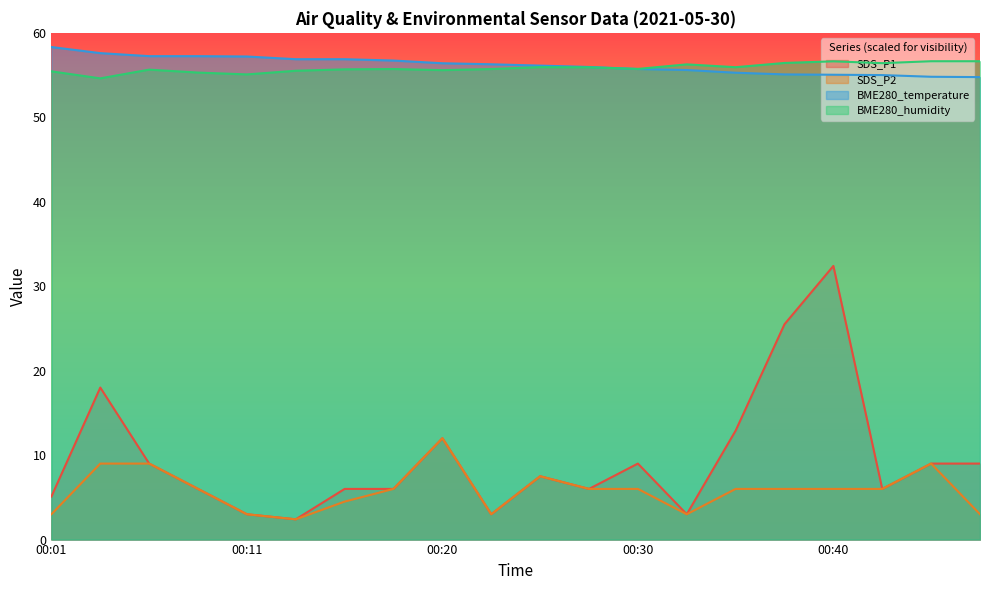

Between 00:32 and 00:35, which series saw the biggest shift?

SDS_P1